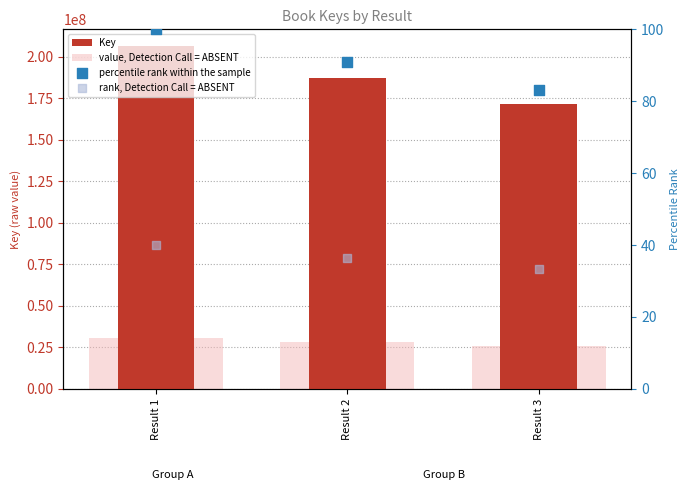

At which category is the sum across all series the highest?

Result 1